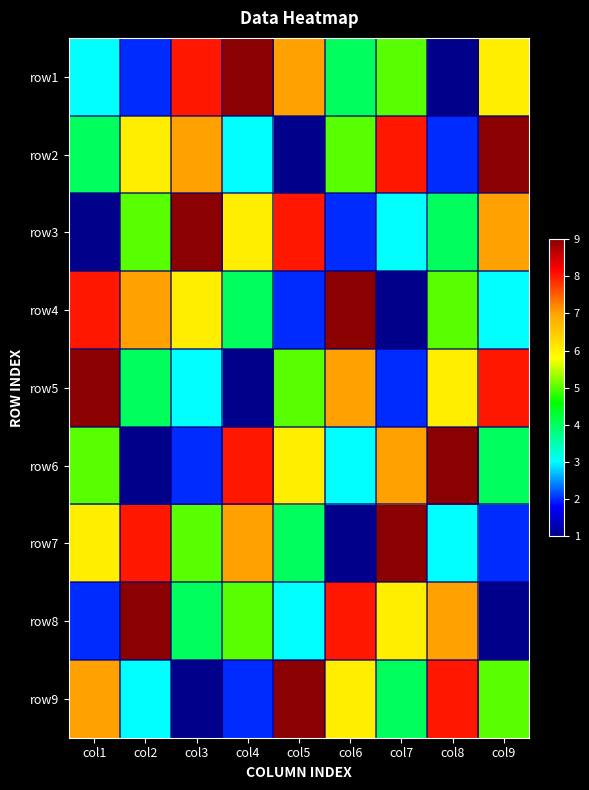

Which has a higher value, col5 or col8?

col5